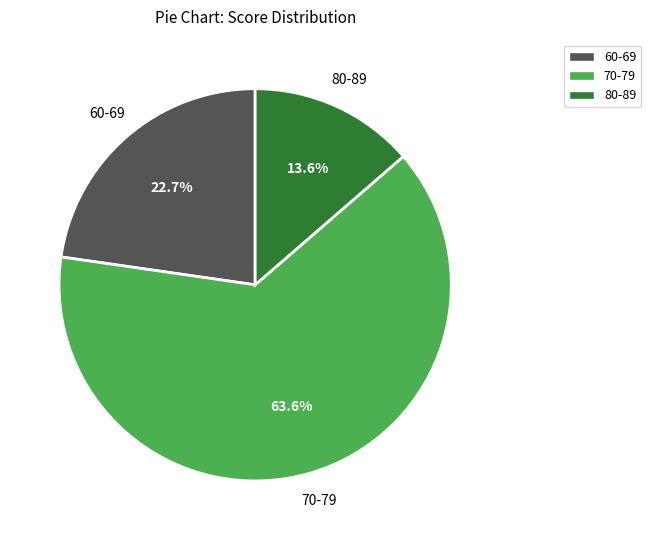

What percentage is NOT represented by 80-89?

86.4%